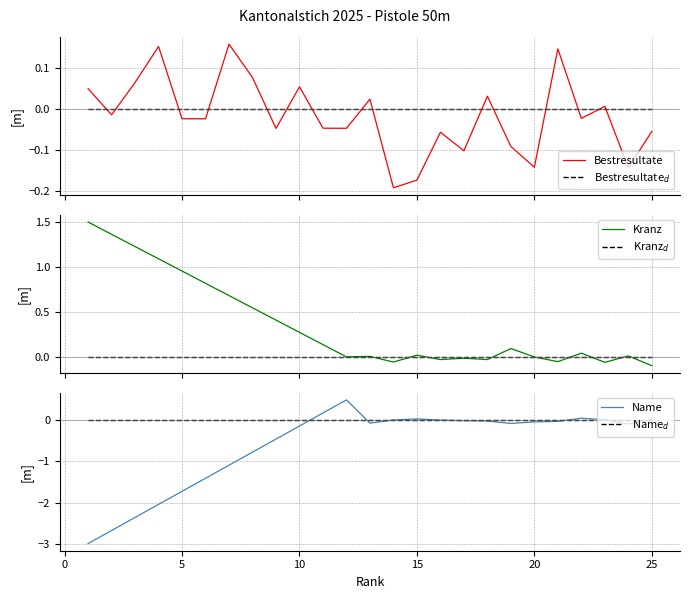

What is the lowest value of the Name series?

-3.0